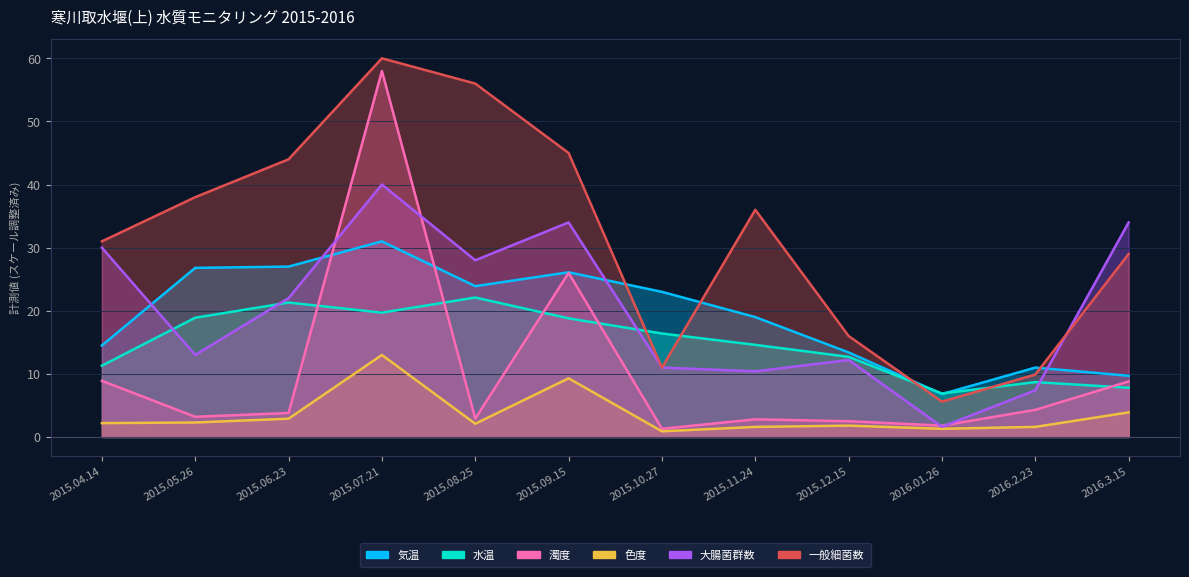

At which label does 気温 reach its minimum?

2016.01.26